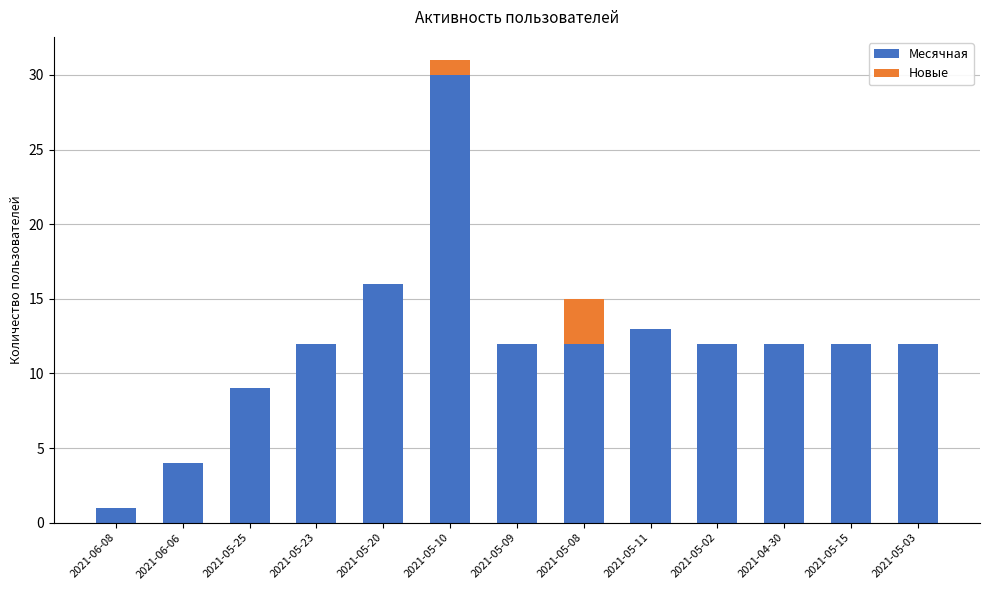

What are all the series names shown in the legend?

Месячная, Новые